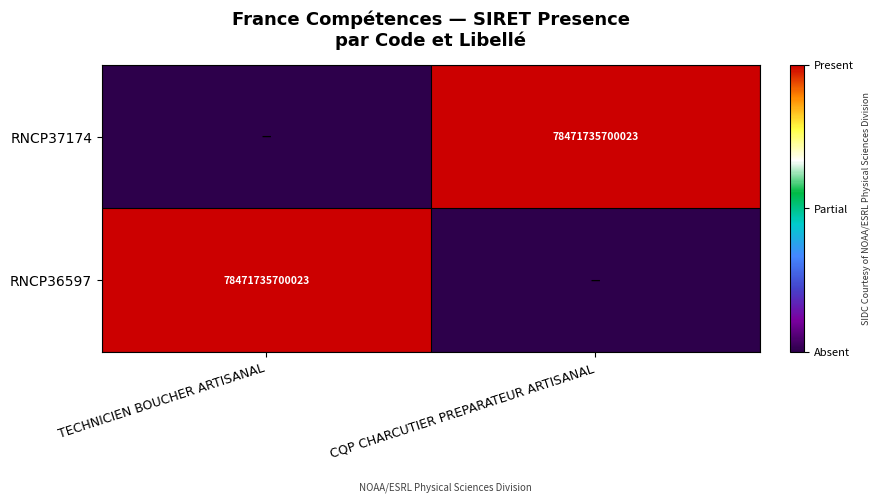

What is the greatest value displayed?

1